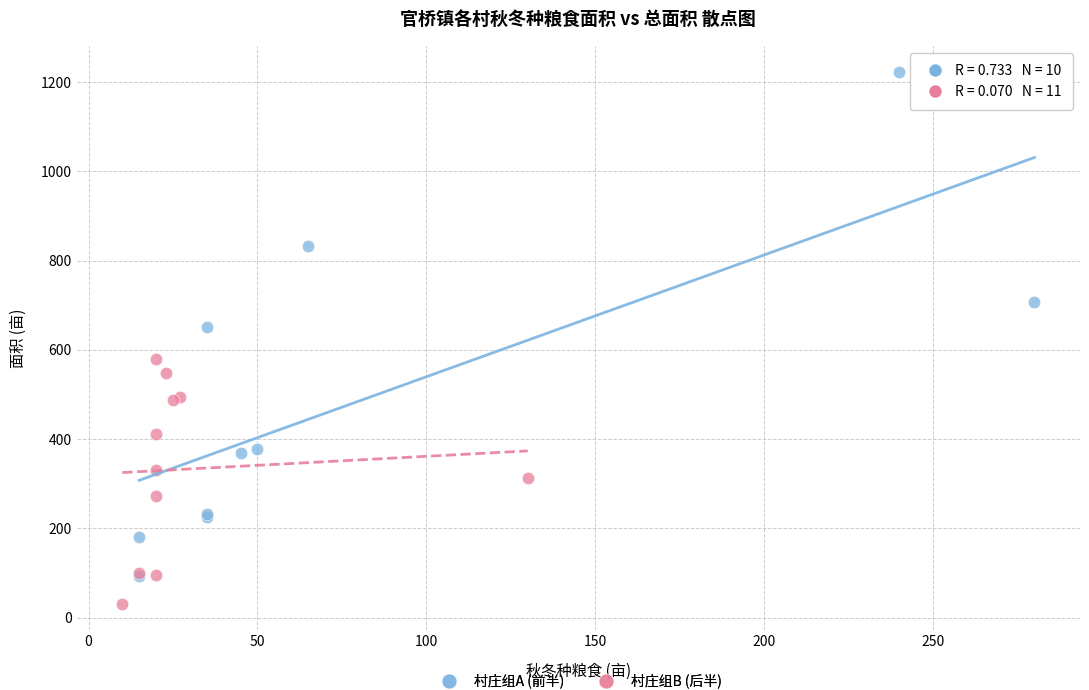

Which series contains the highest Y value?

村庄组A (前半)